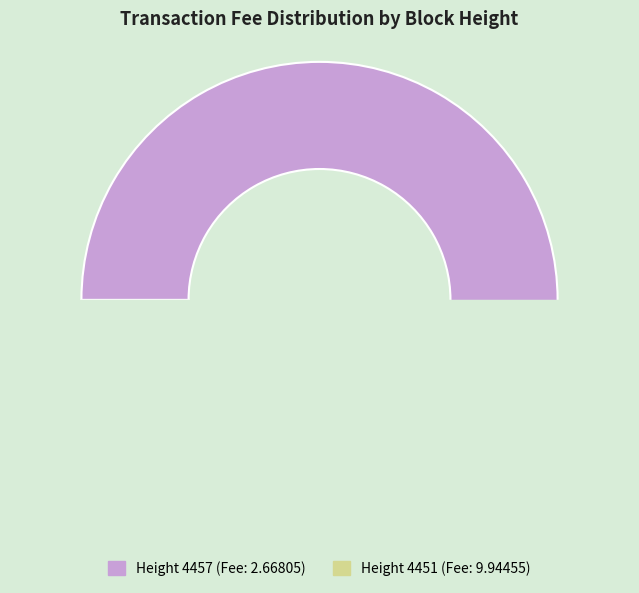

Is there a majority slice in this chart?

Yes